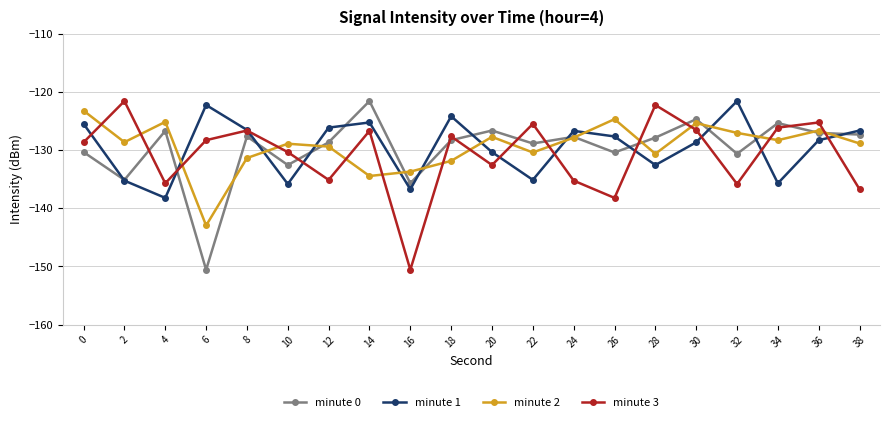

What is the spread (max minus min) of values at 26?

13.6